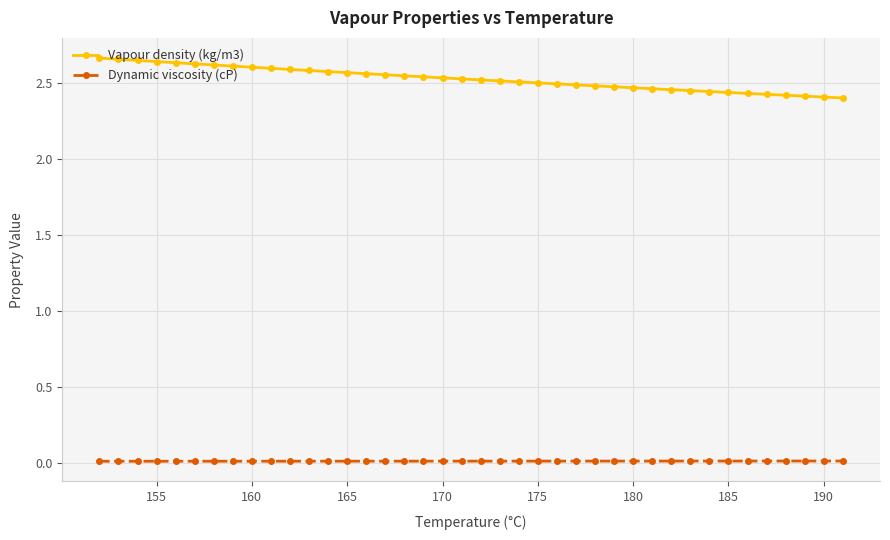

True or false: Vapour density (kg/m3) and Dynamic viscosity (cP) intersect in this chart.

False